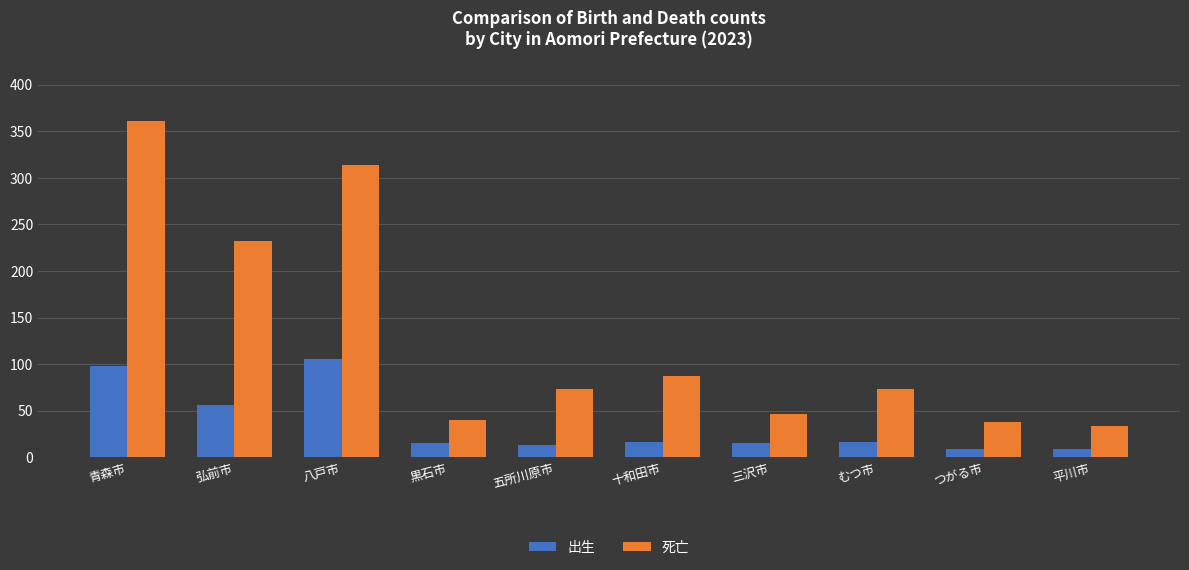

What are all the series names shown in the legend?

出生, 死亡